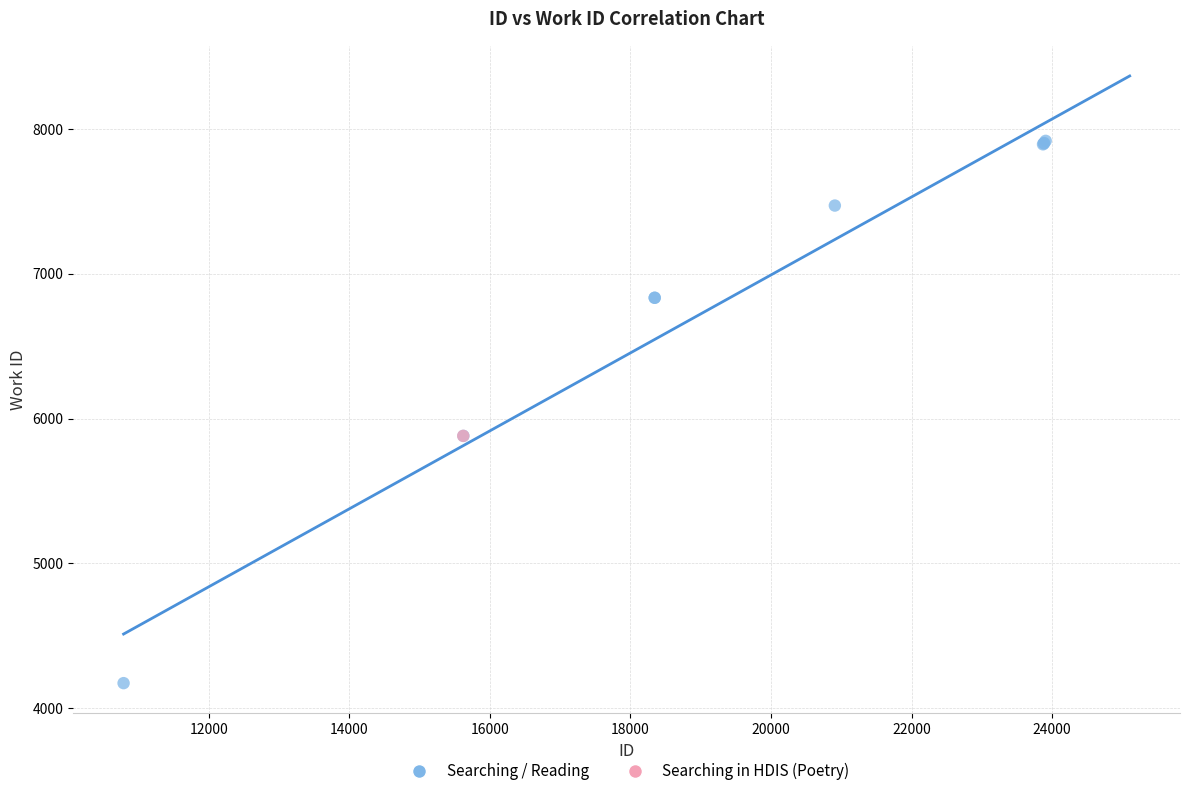

What are all the series names shown in the legend?

Searching / Reading, Searching in HDIS (Poetry)